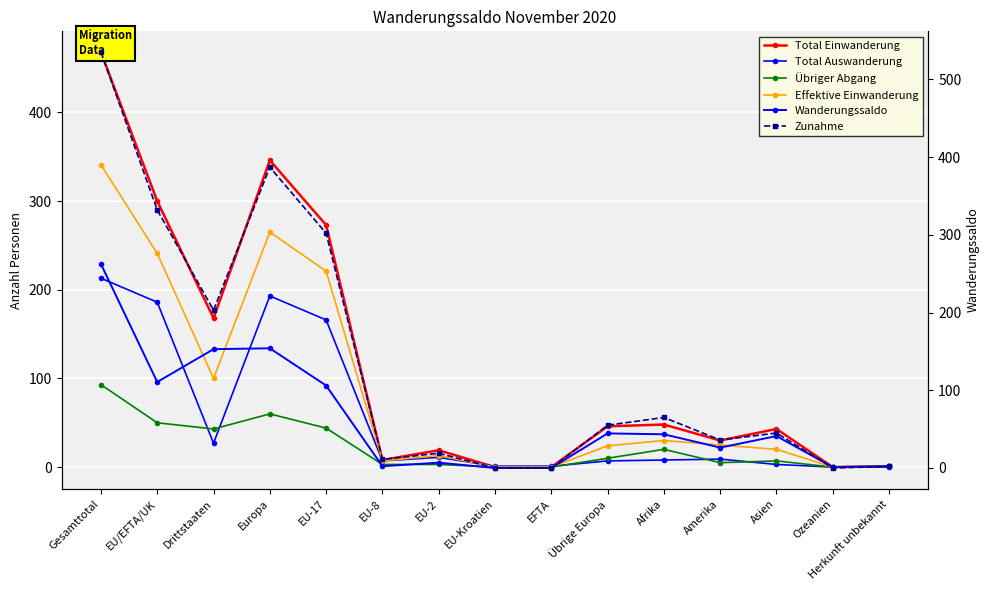

What is the spread (max minus min) of values at EFTA?

2